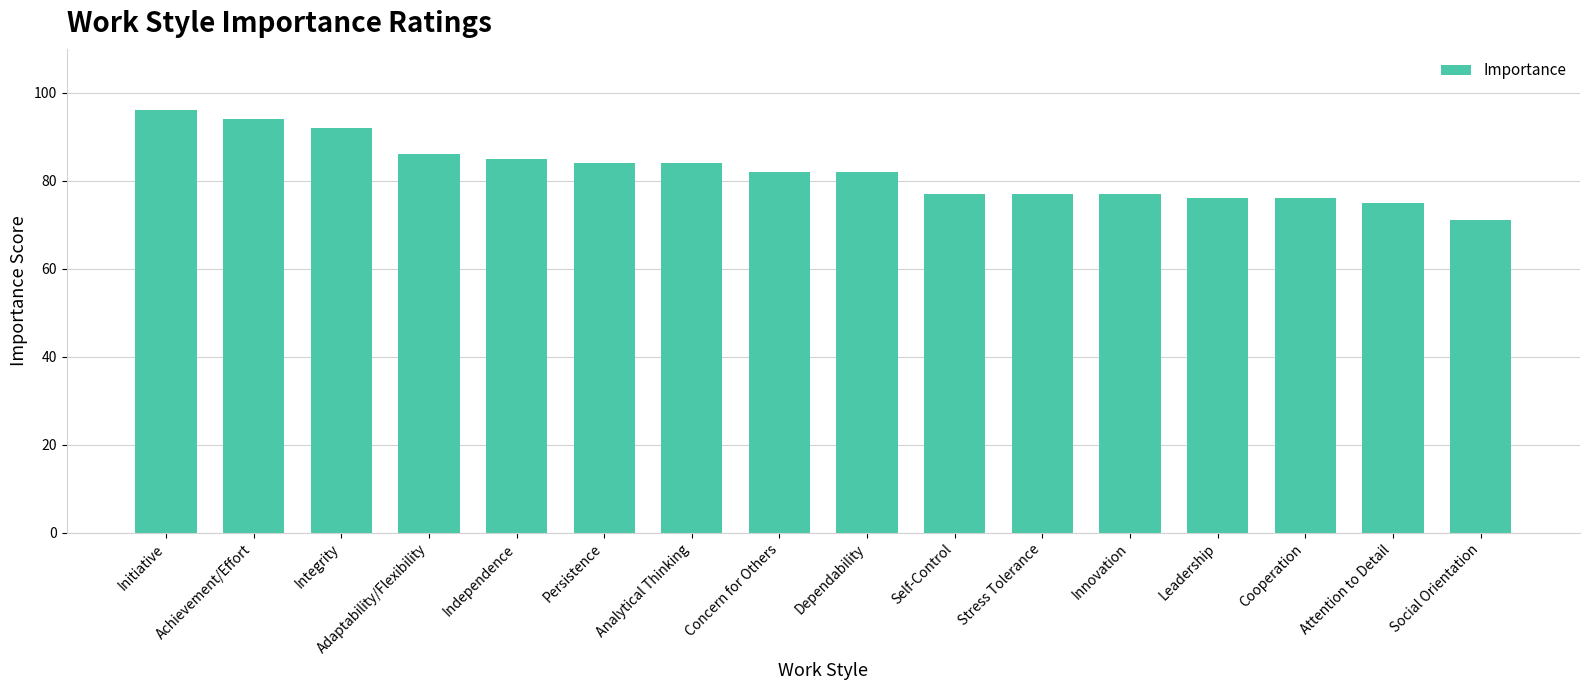

What value does the data have at Concern for Others, to the nearest 10?

80